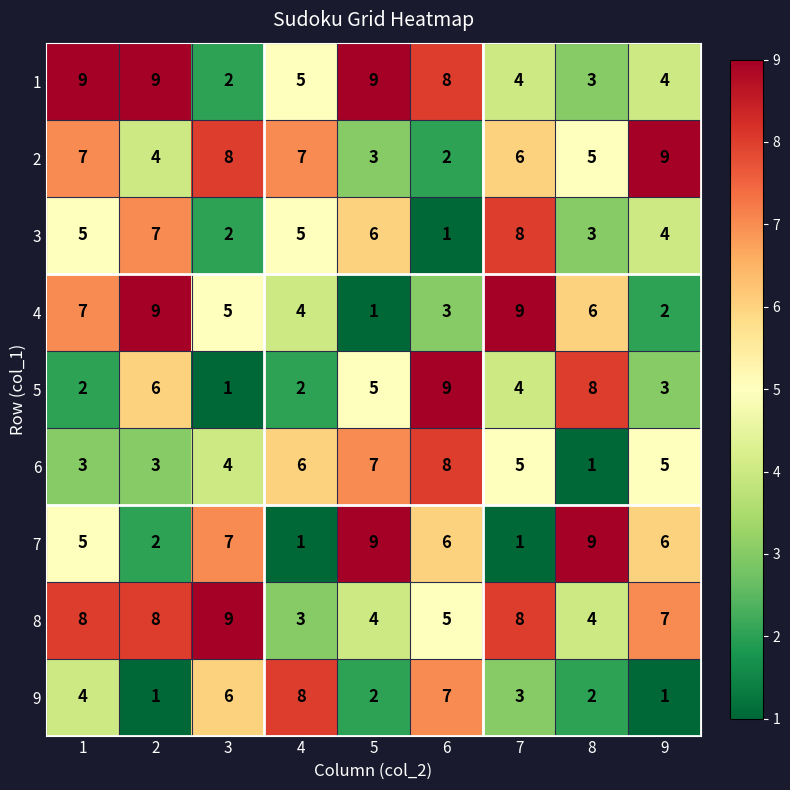

What is the total value across all series at 6?

49